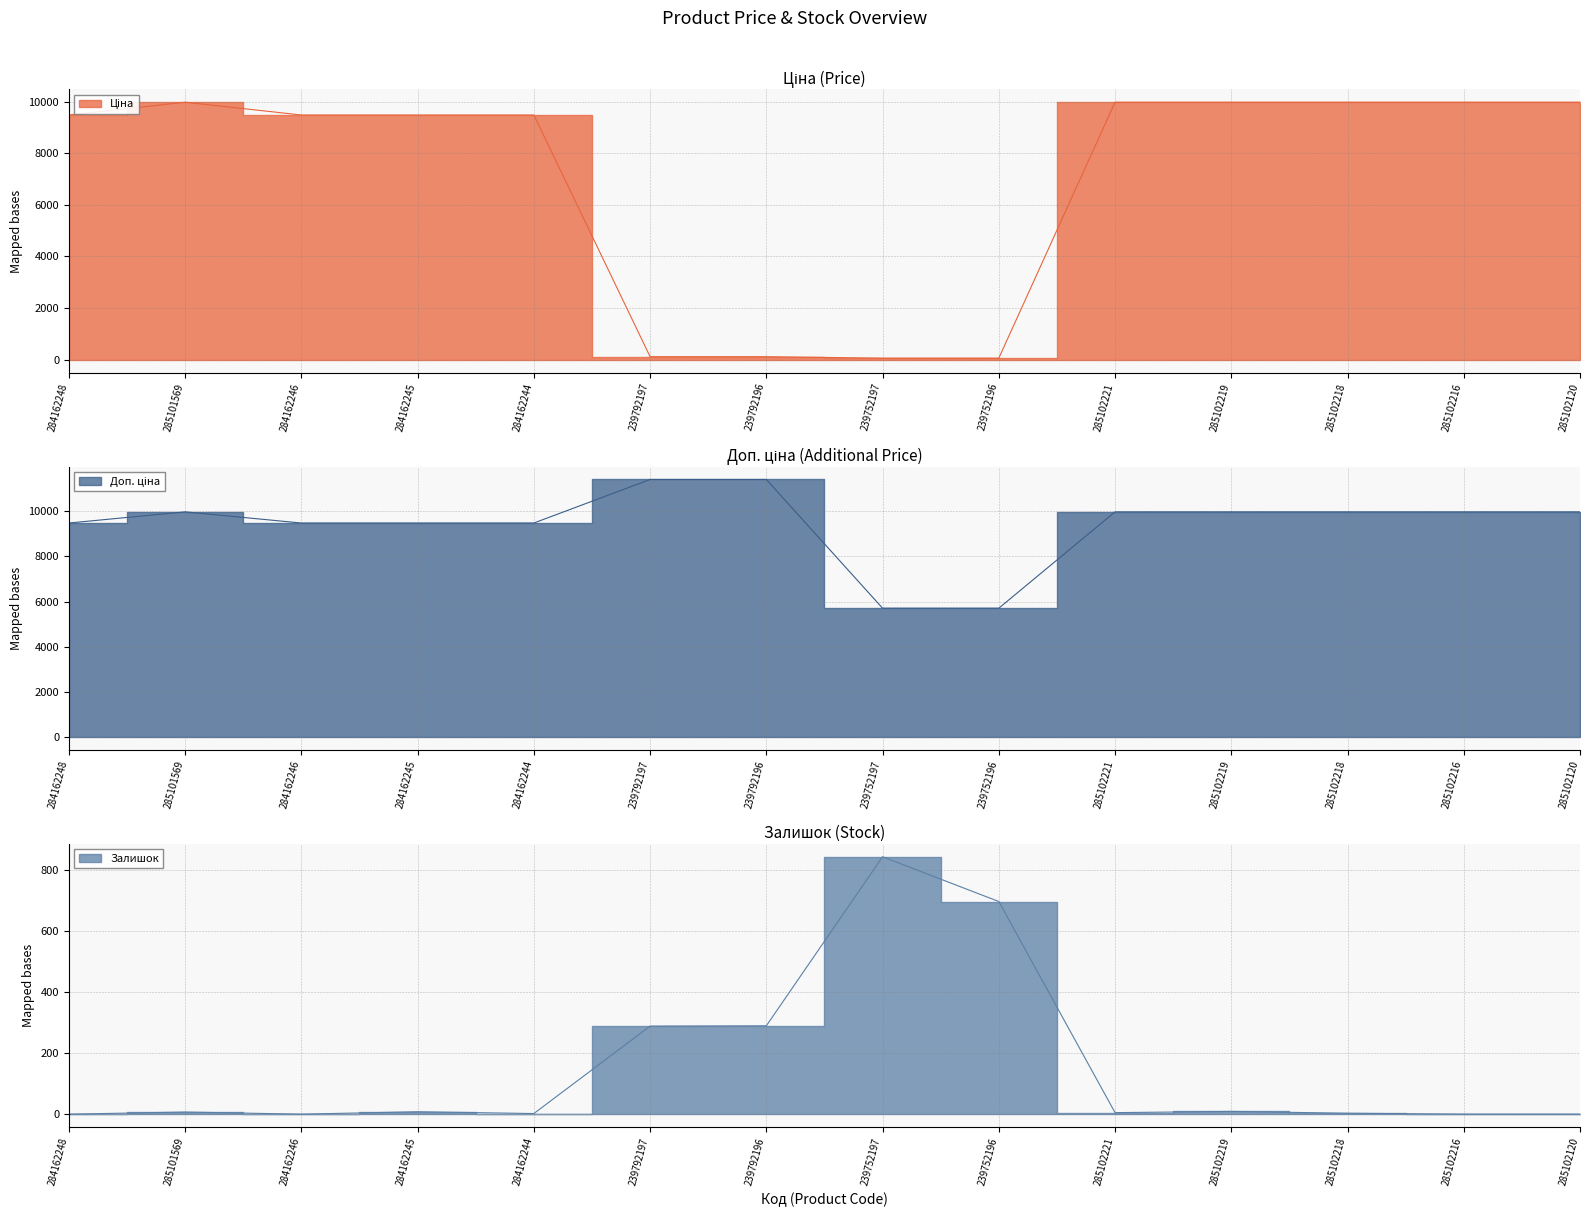

The Залишок series shows 454.9 at 239792196. True or false?

False